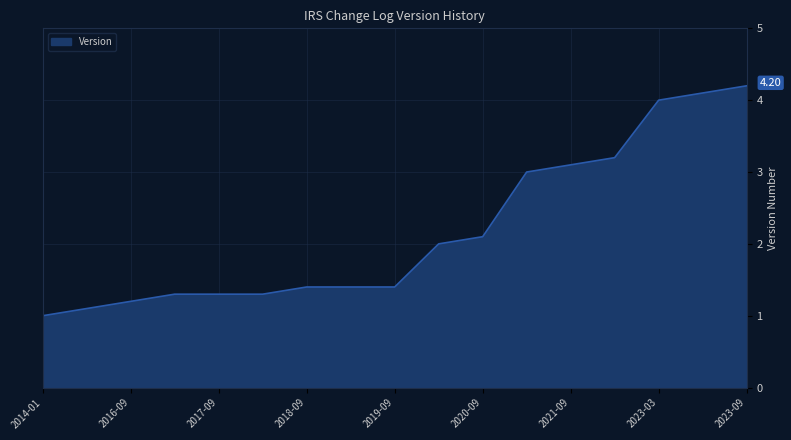

Between 2019-09 and 2014-01, which is larger?

2019-09